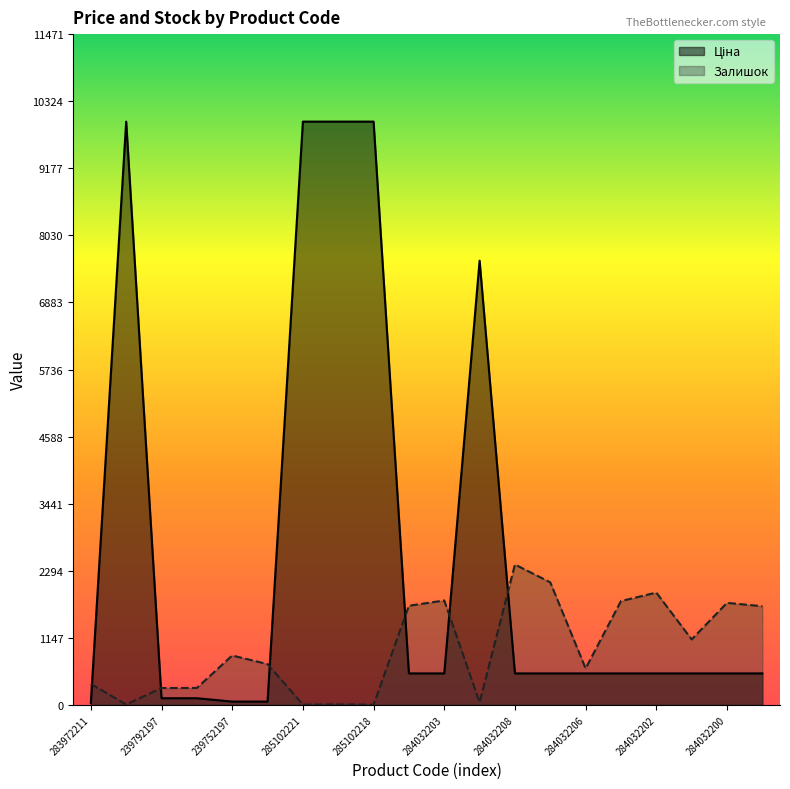

Reading left to right, what are all the values shown in this chart?

Ціна: 32.0	9975.0	114.1	114.1	57.0	57.0	9975.0	9975.0	9975.0	539.0	539.0	7596.5	539.0	539.0	539.0	539.0	539.0	539.0	539.0	539.0
Залишок: 360.0	7.0	289.0	290.0	845.0	698.0	5.0	9.0	3.0	1696.0	1786.0	43.0	2401.0	2096.0	624.0	1776.0	1921.0	1120.0	1745.0	1688.0